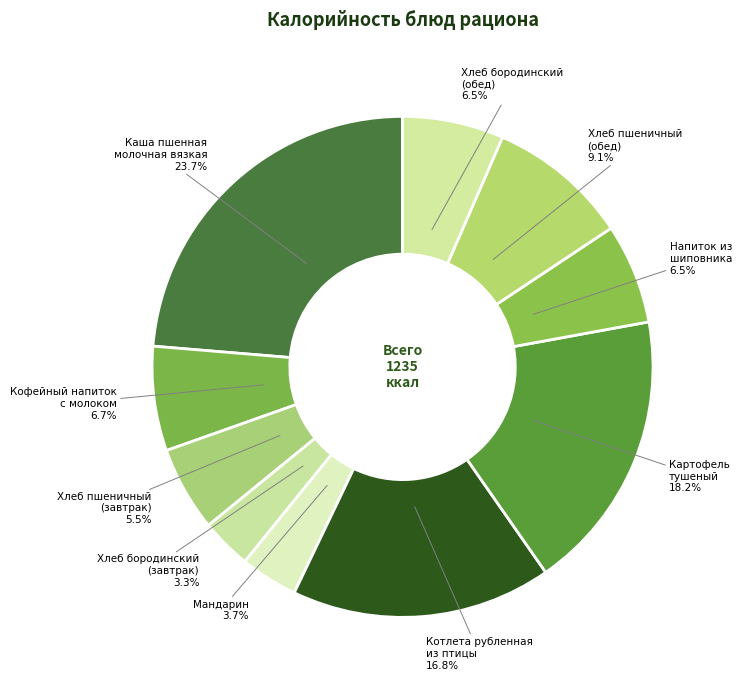

Is there a majority slice in this chart?

No